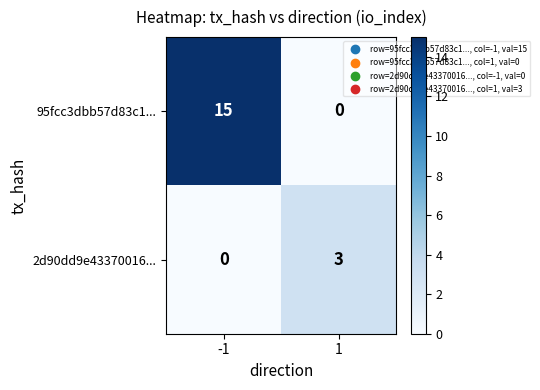

At which category is the sum across all series the highest?

-1